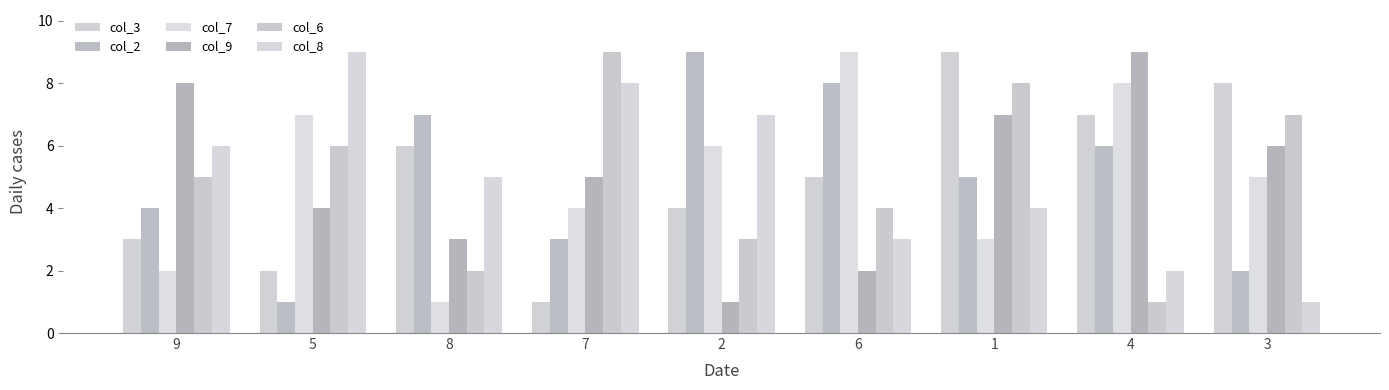

What is the lowest value of the col_7 series?

1